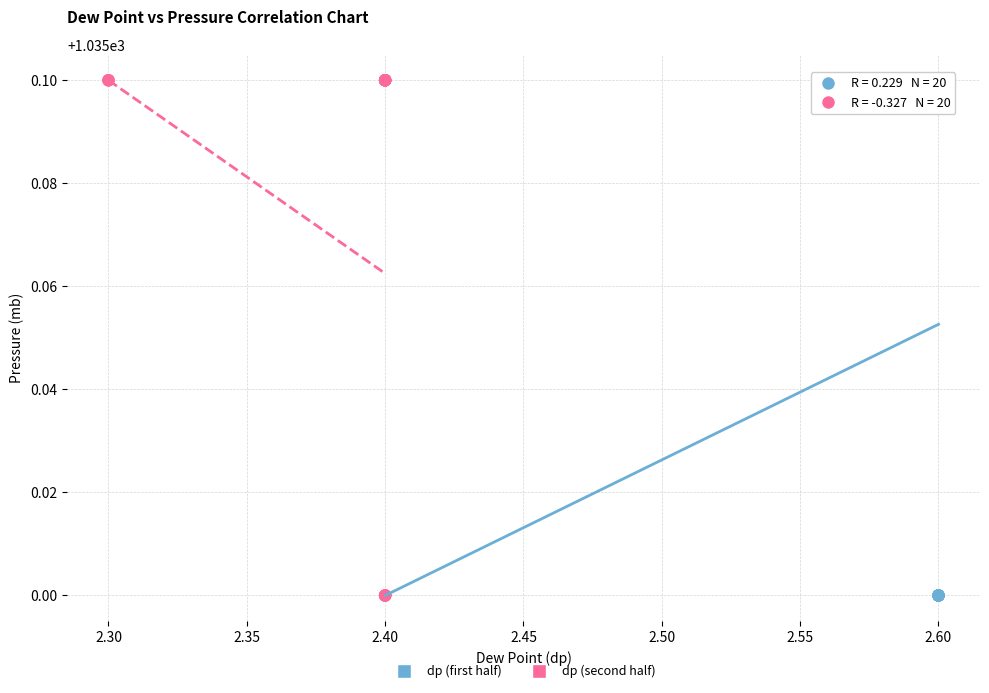

What are all the series names shown in the legend?

dp (first half), dp (second half)